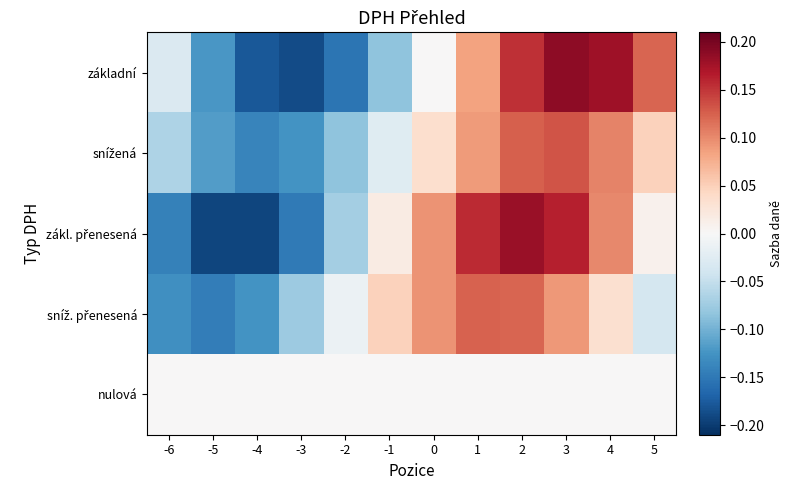

Which series has the widest spread of values?

základní